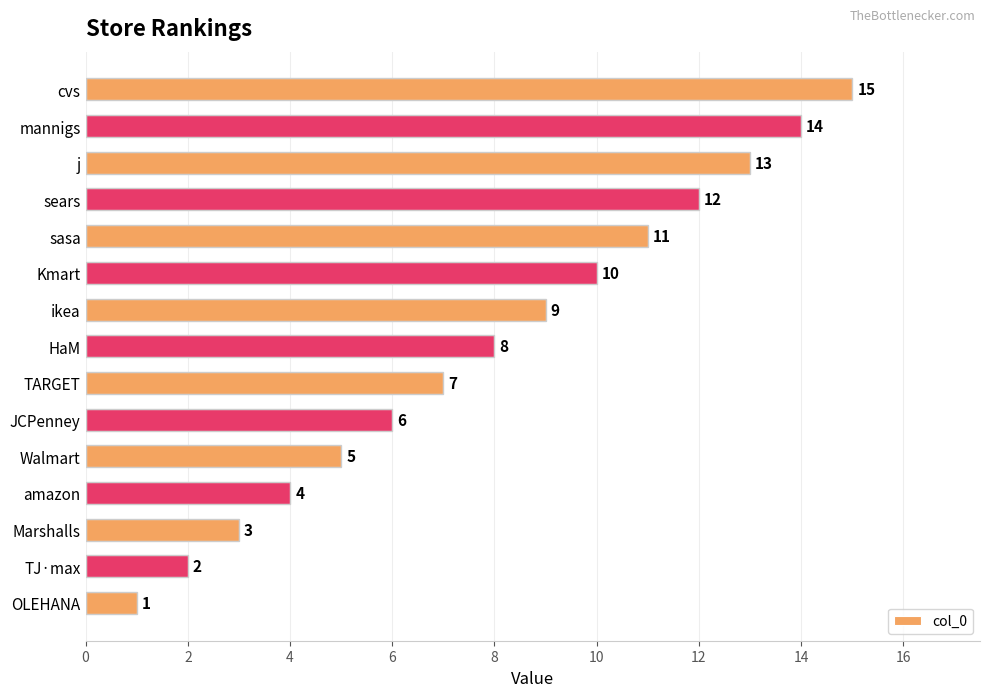

What value does the data have at Marshalls, to the nearest 5?

5